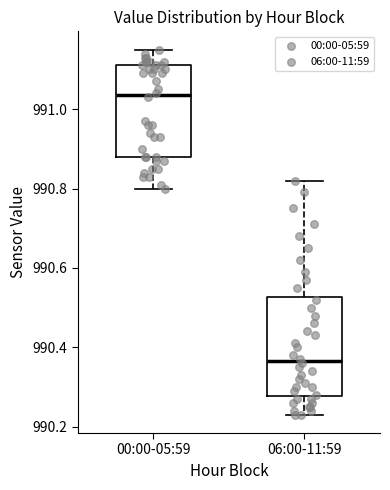

Reading left to right, read every box against the y-axis: the position of its median line, the range the box covers, and the ends of its whiskers. The values are not printed on the chart, so give them approximately, as read against the axis.

00:00-05:59: median 991.04, box 990.88 to 991.12, whiskers 990.80 to 991.16
06:00-11:59: median 990.36, box 990.28 to 990.52, whiskers 990.24 to 990.82